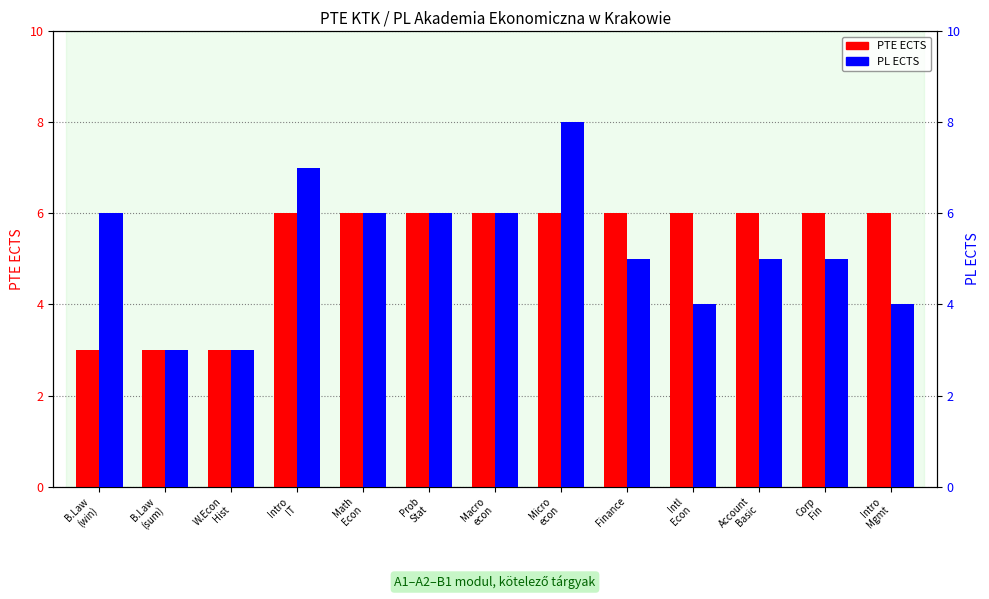

Which label corresponds to the largest value in the chart?

Micro
econ